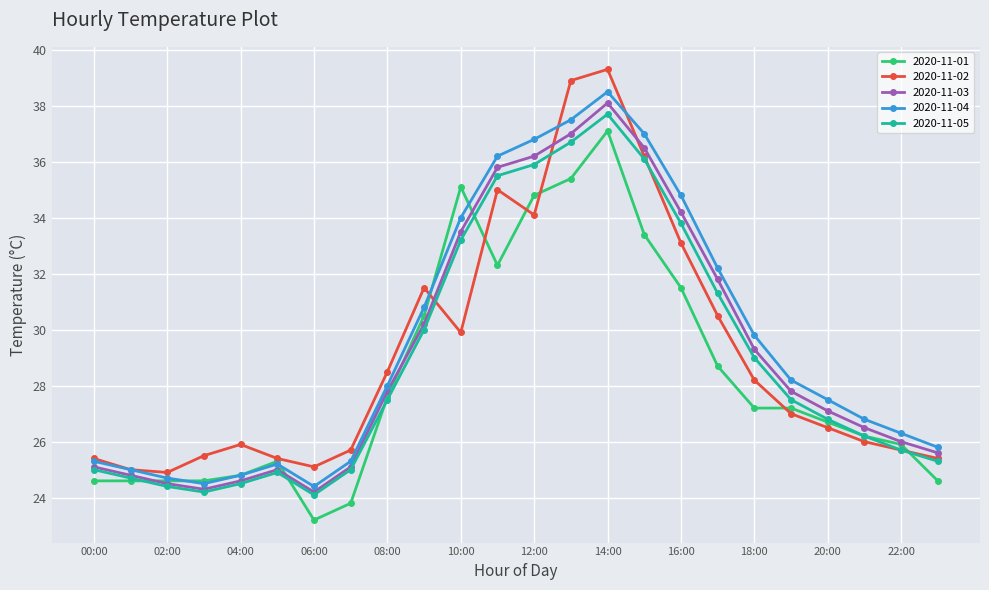

At how many categories does at least one series exceed 31?

9